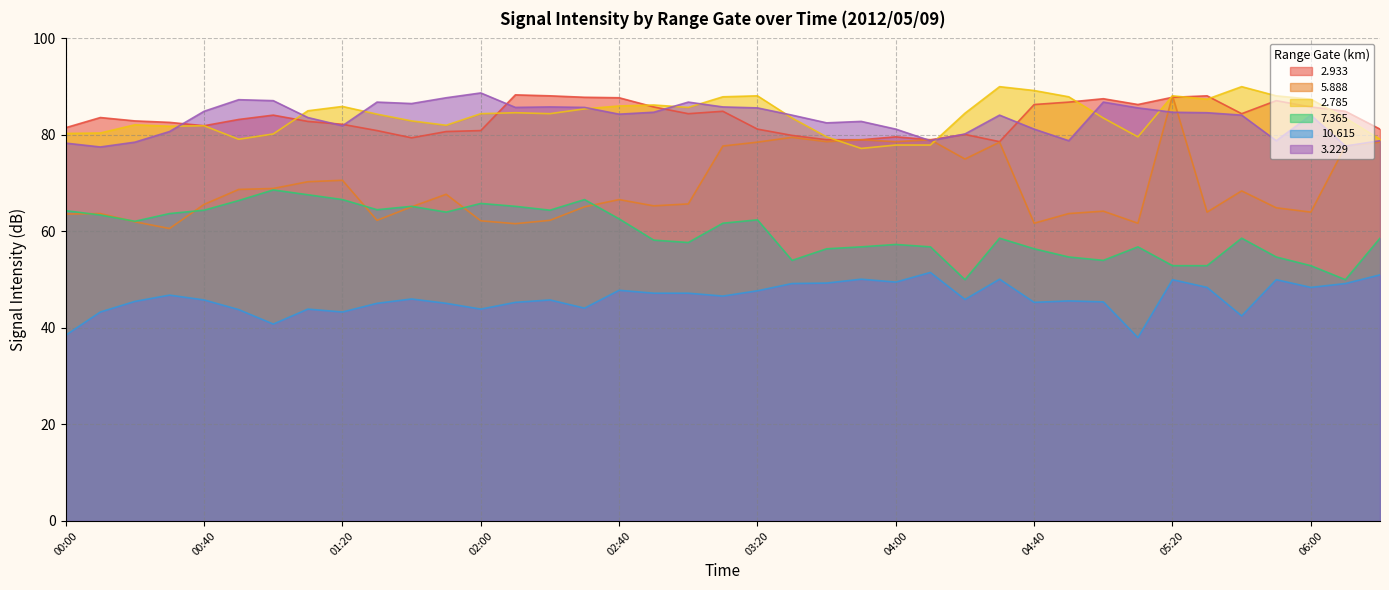

At which category is the sum across all series the highest?

05:20